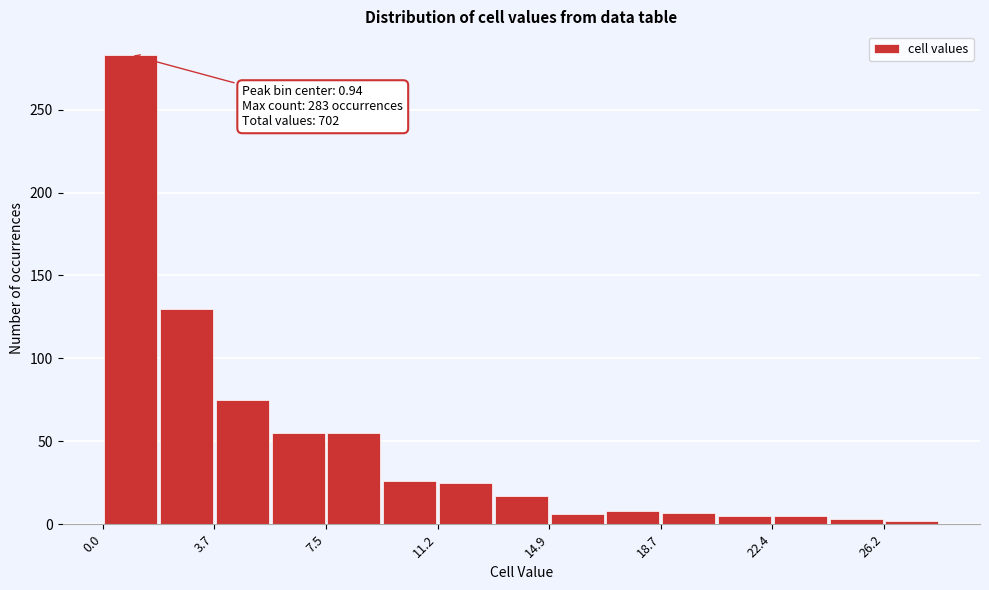

Read against the x-axis, roughly where is the centre of the tallest bar?

1.0